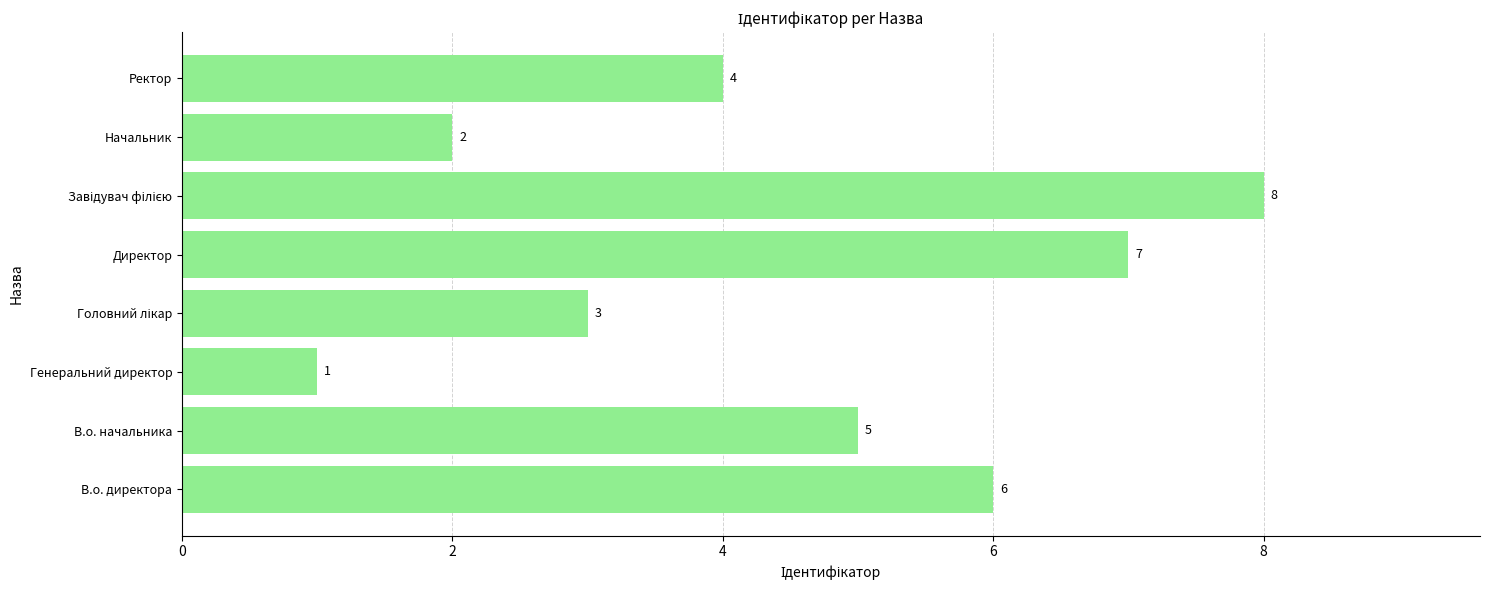

Are the bars horizontal?

Yes